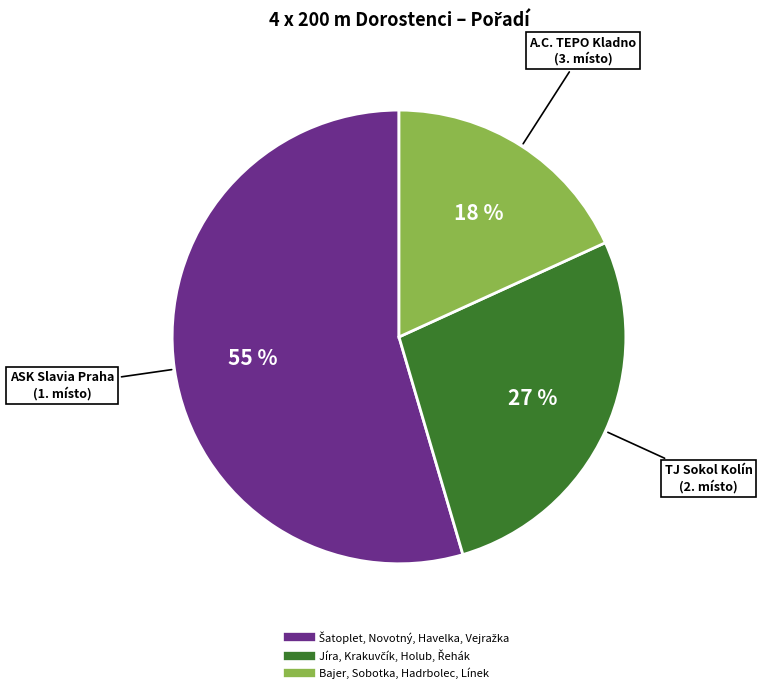

Which category has the smallest portion of the pie?

Bajer, Sobotka, Hadrbolec, Línek